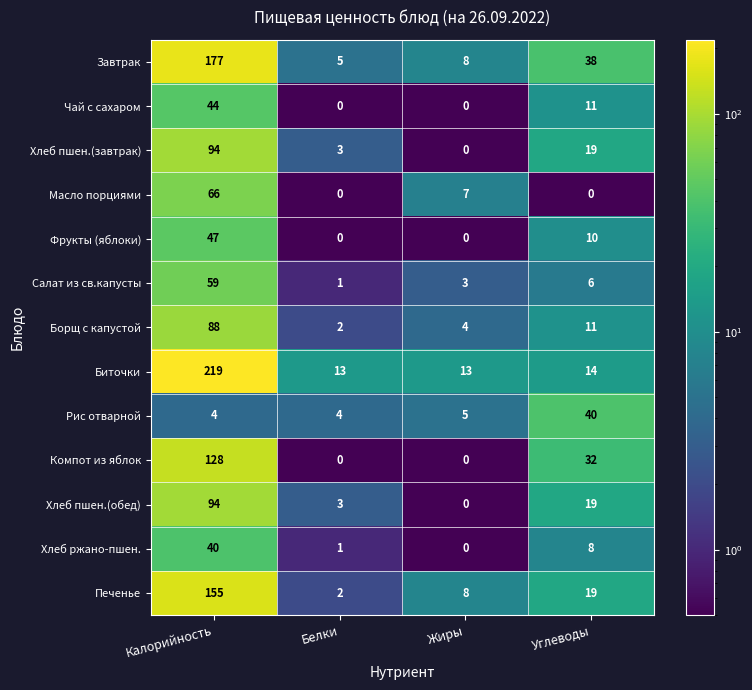

Where is Масло порциями nearest to the value 33?

Жиры